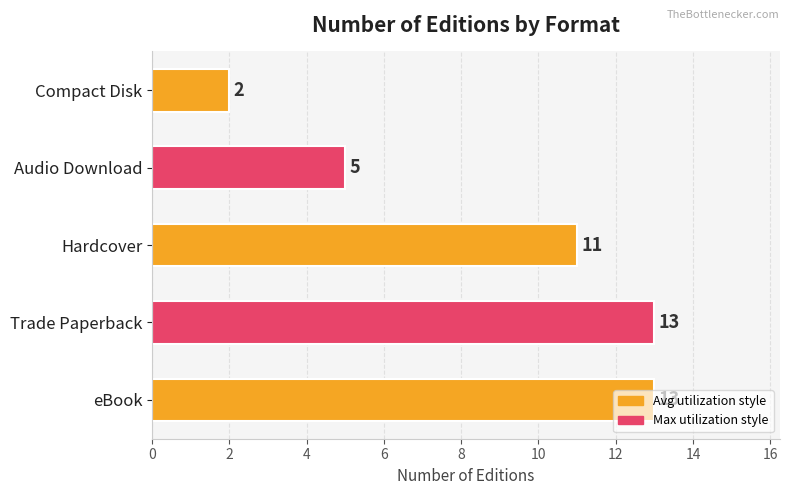

At which label is the value closest to 7?

Audio Download